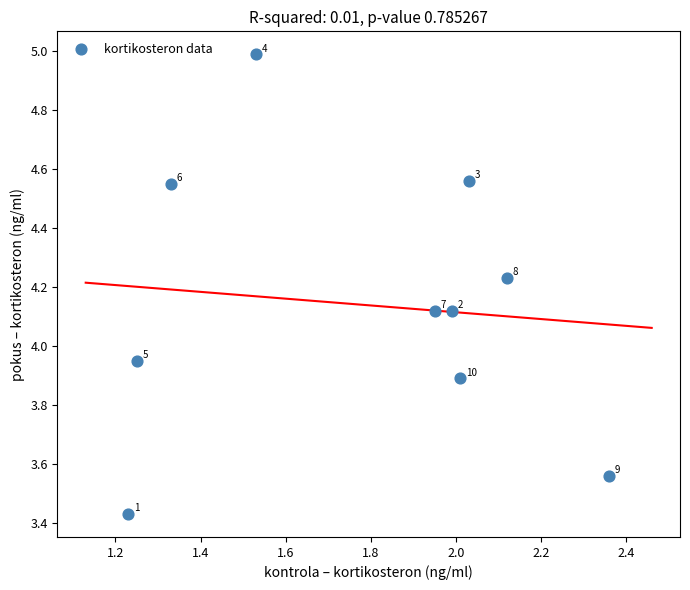

What is the range of X values (max minus min)?

1.1